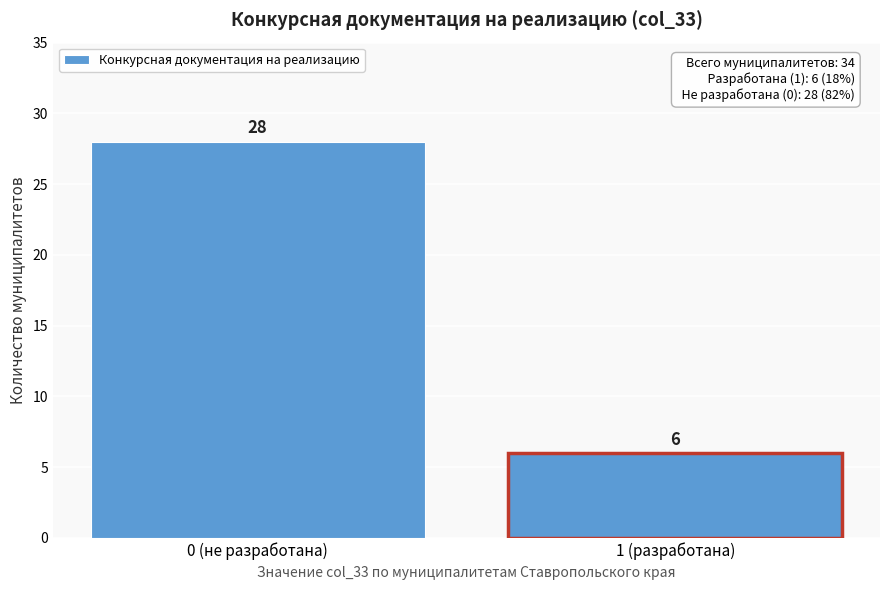

Reading left to right, transcribe all the data shown in this chart.

28	6